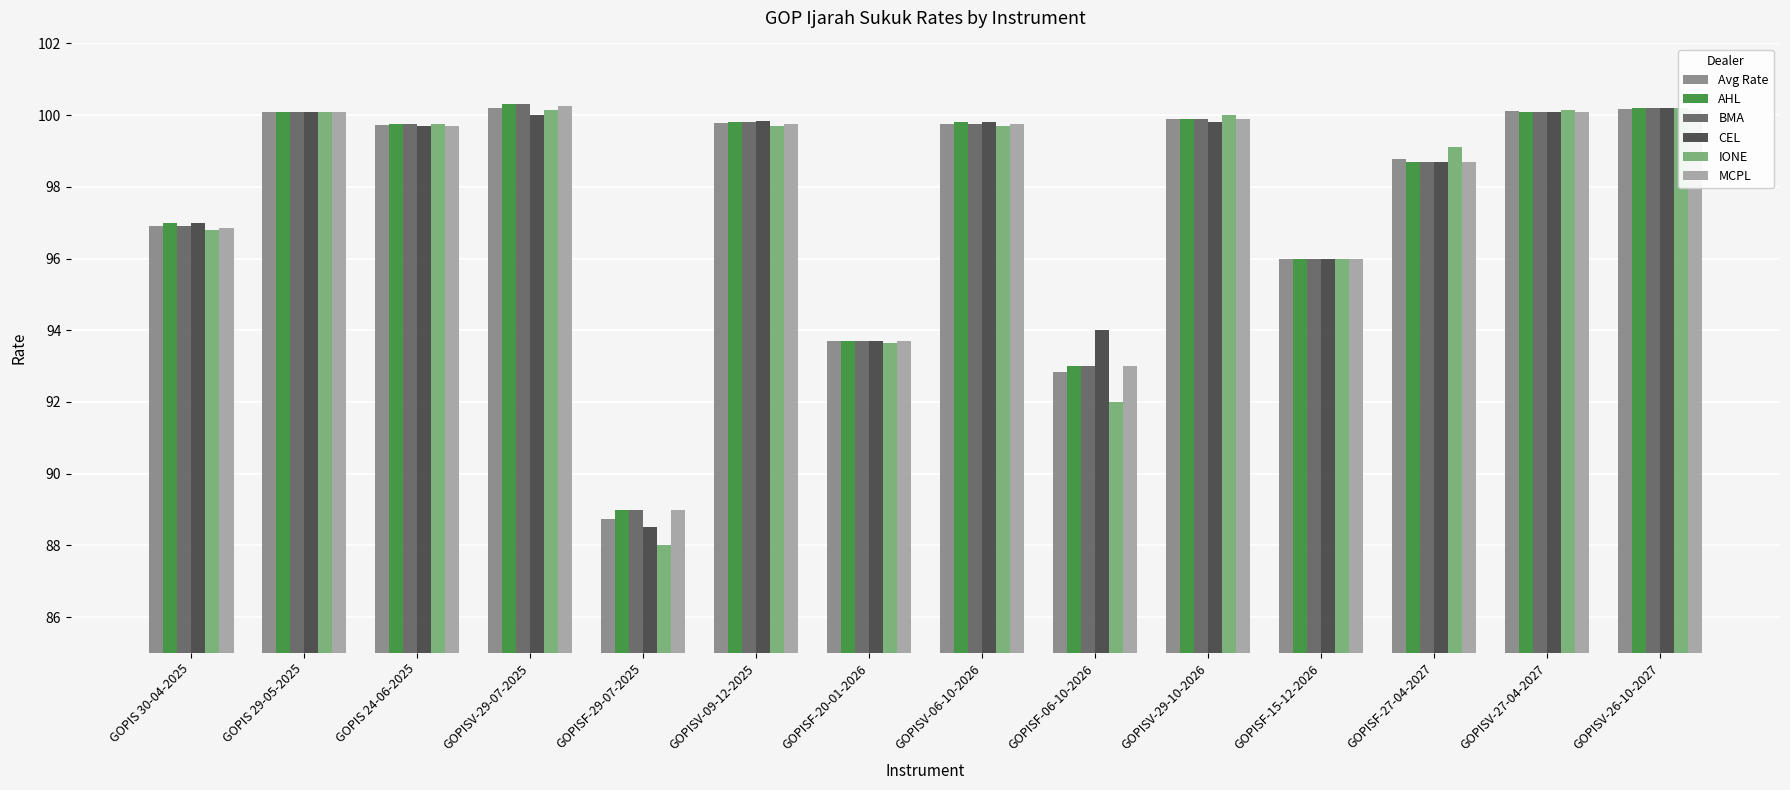

At how many categories does at least one series exceed 95?

11